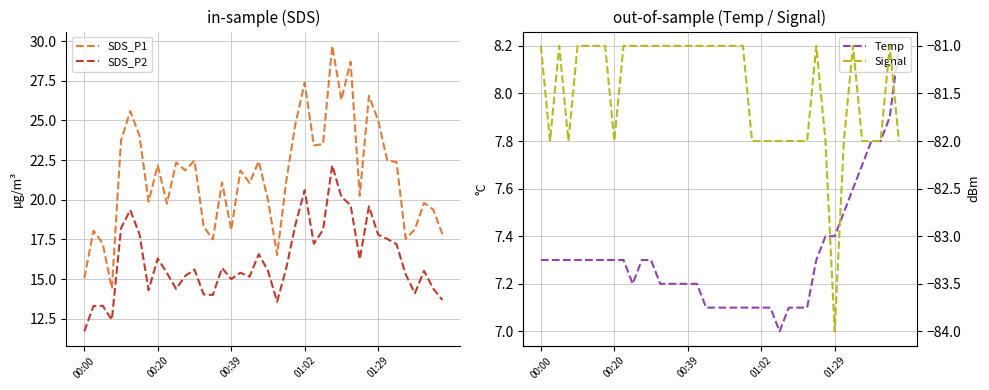

True or false: Signal and Temp intersect in this chart.

False